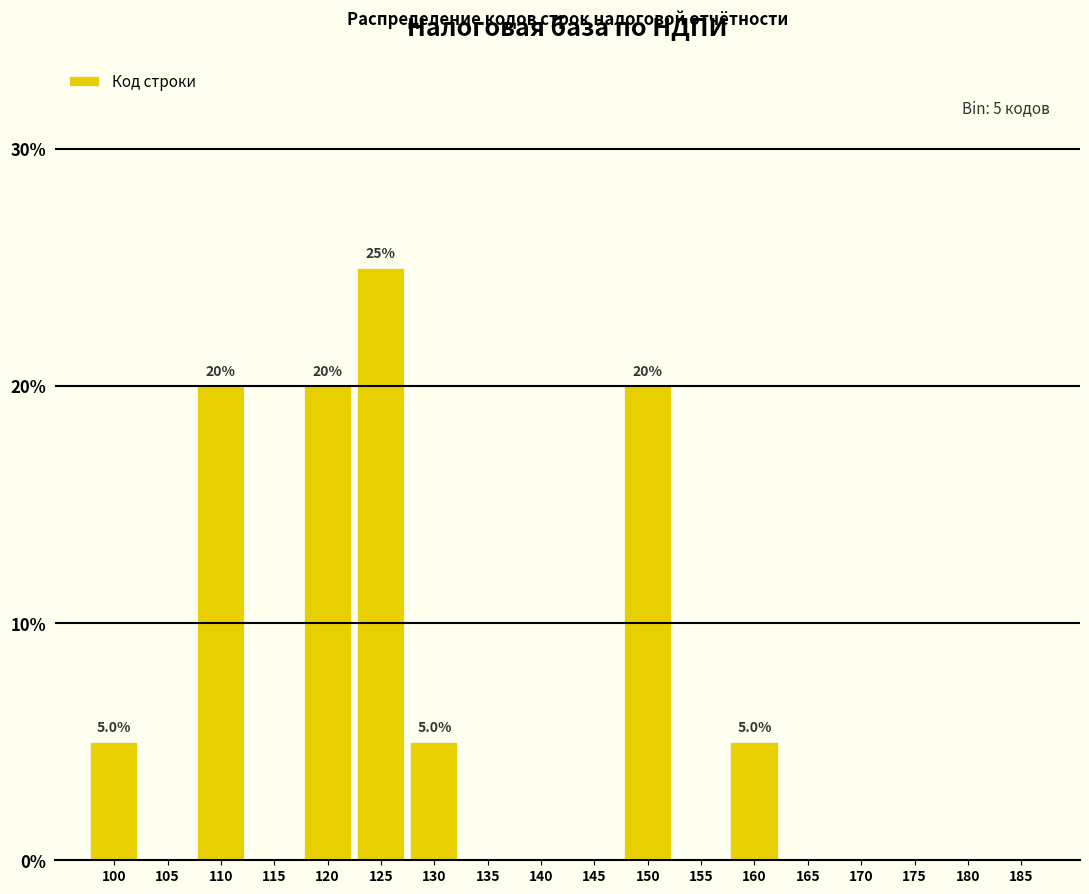

Reading left to right, extract all data points from this chart.

100=5	105=0	110=20	115=0	120=20	125=25	130=5	135=0	140=0	145=0	150=20	155=0	160=5	165=0	170=0	175=0	180=0	185=0